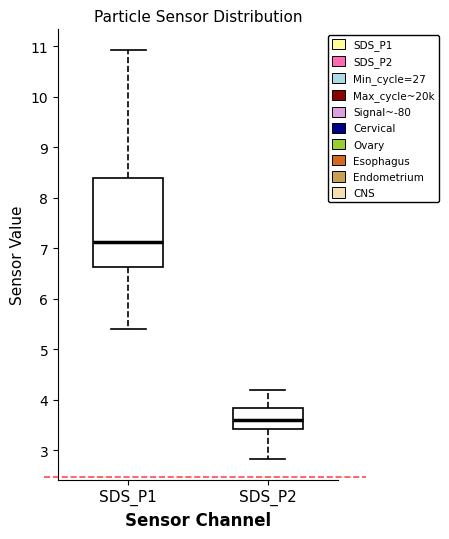

Where does the median line of the box for SDS_P1 sit on the y-axis? The values are not printed on the chart, so give them approximately, as read against the axis.

7.1